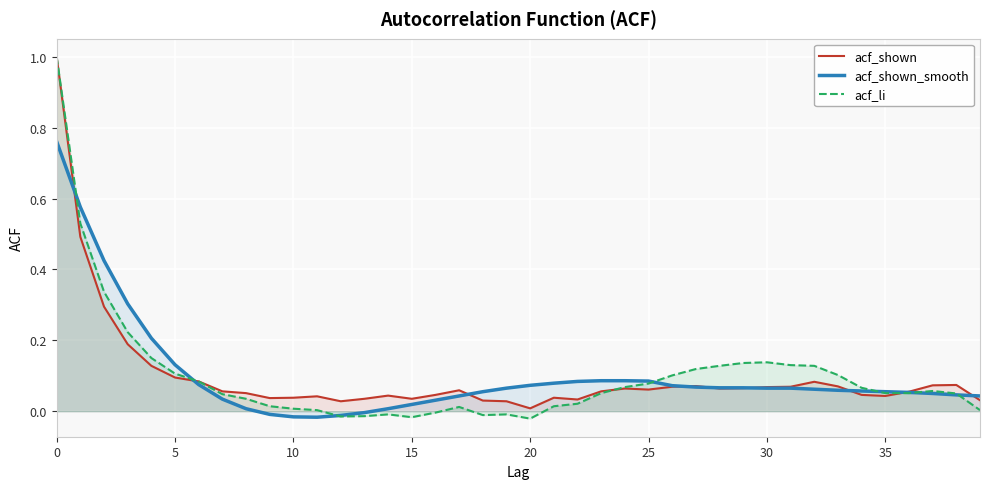

How many series are shown in this chart?

3